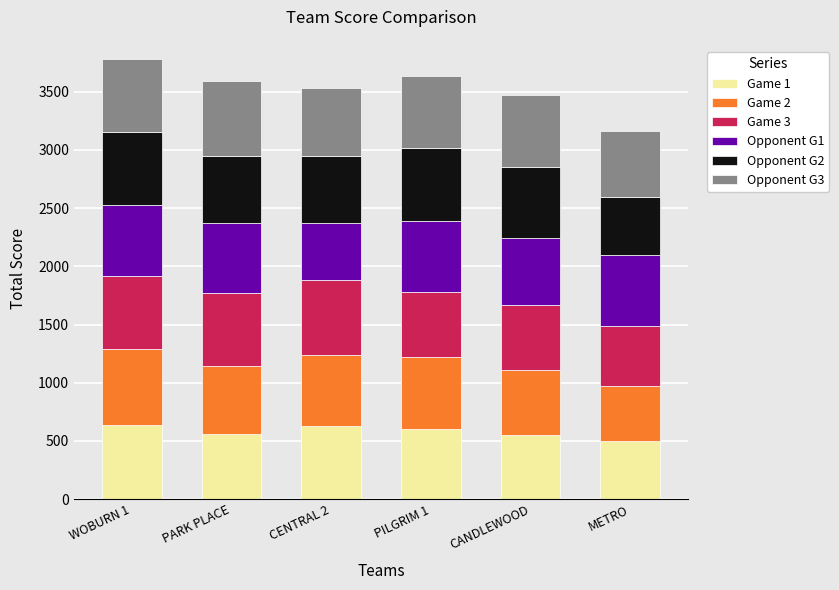

What is the maximum value for Game 1?

636